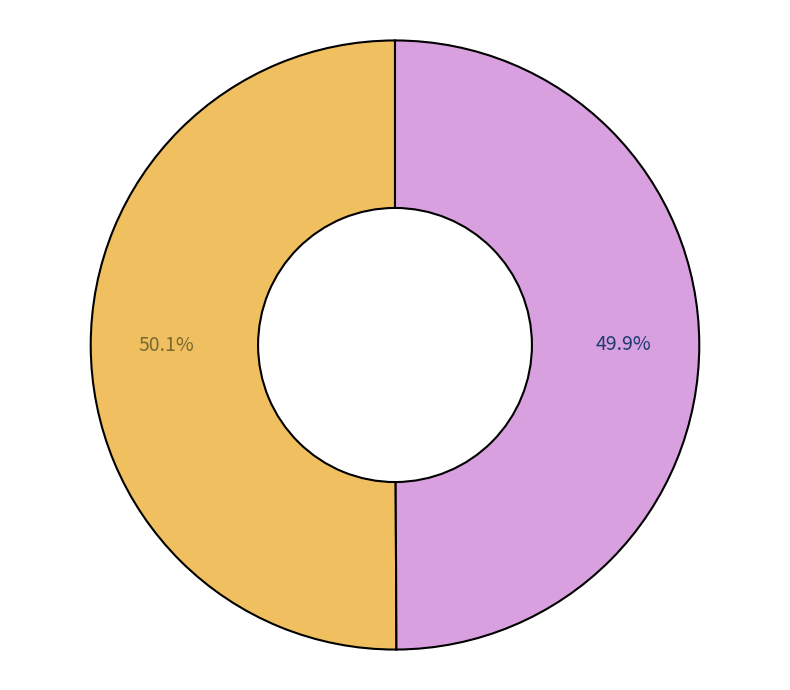

Is there any slice that represents more than half of the pie?

Yes